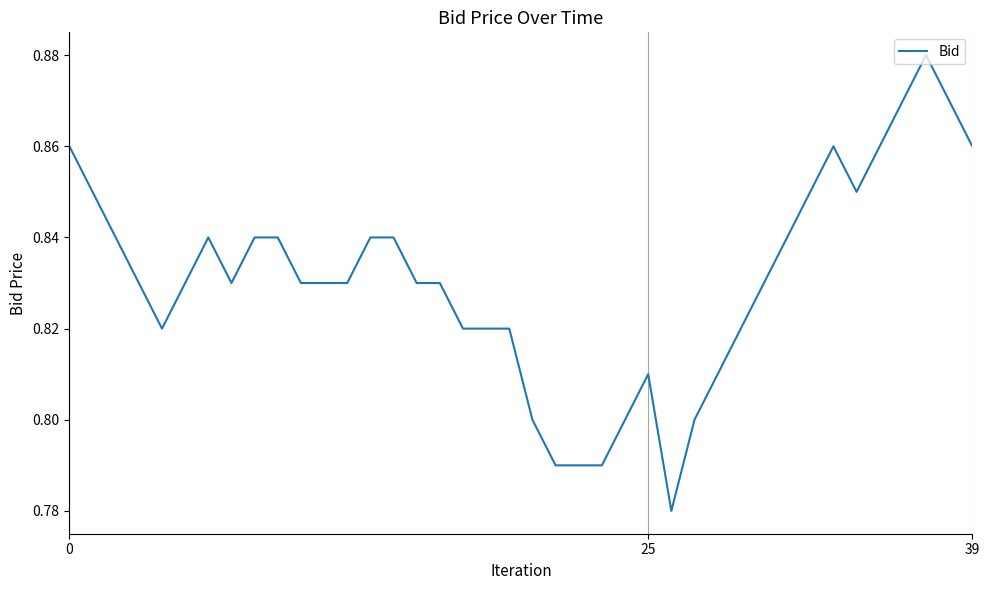

How many lines are shown in the chart?

1